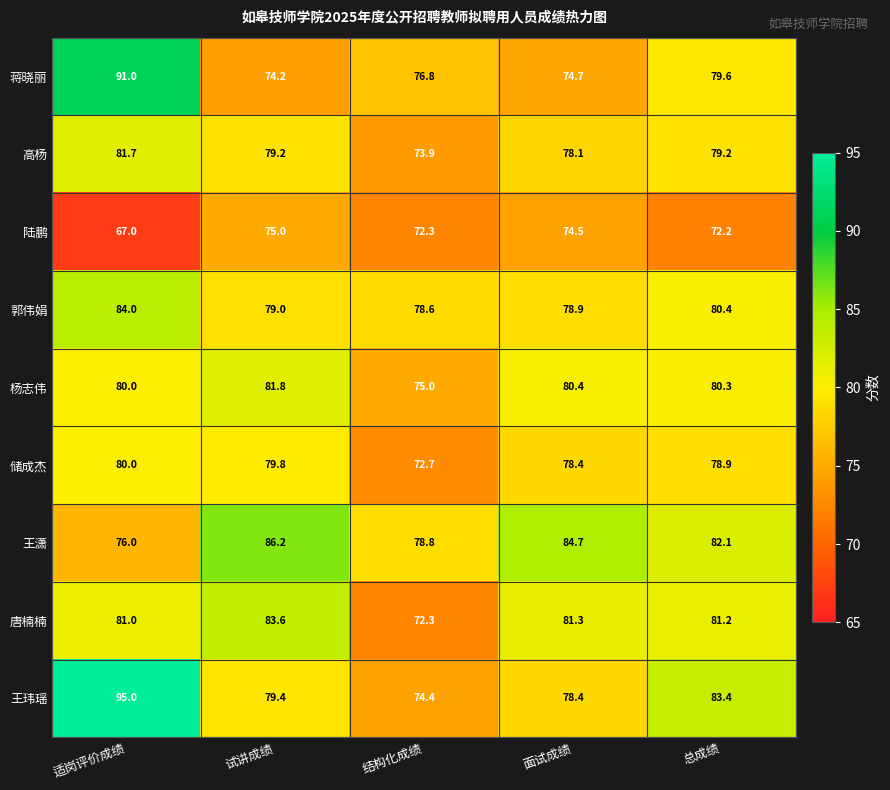

What is the total value across all series at 试讲成绩?

718.2